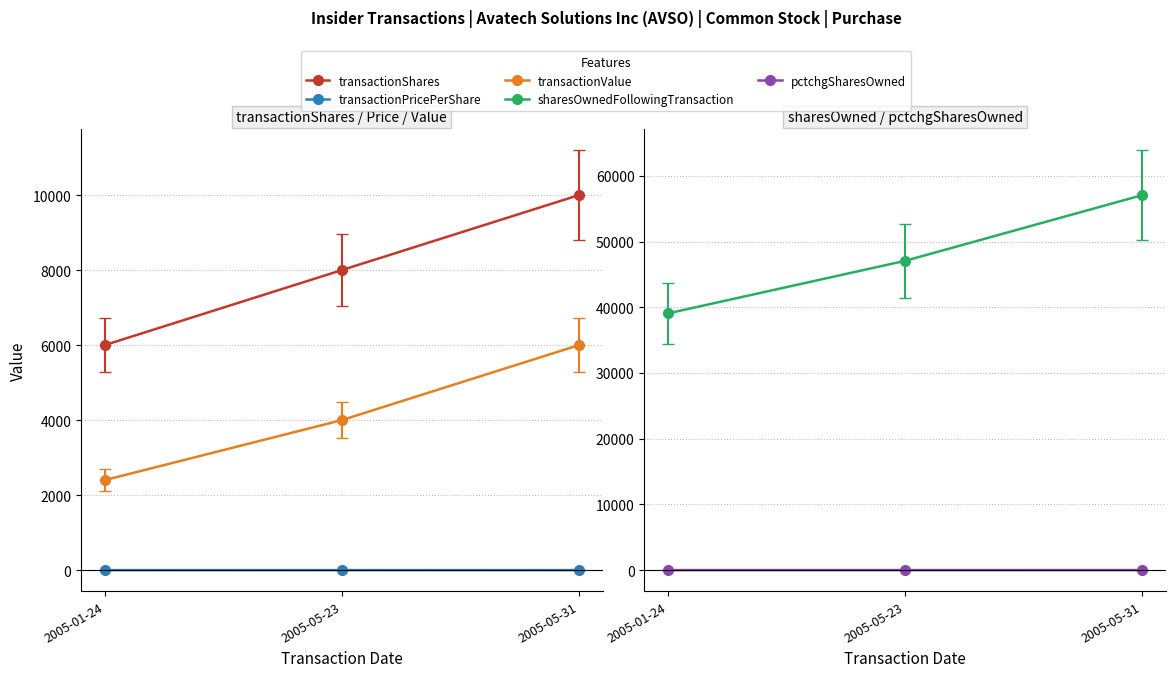

How many lines are shown in the chart?

5